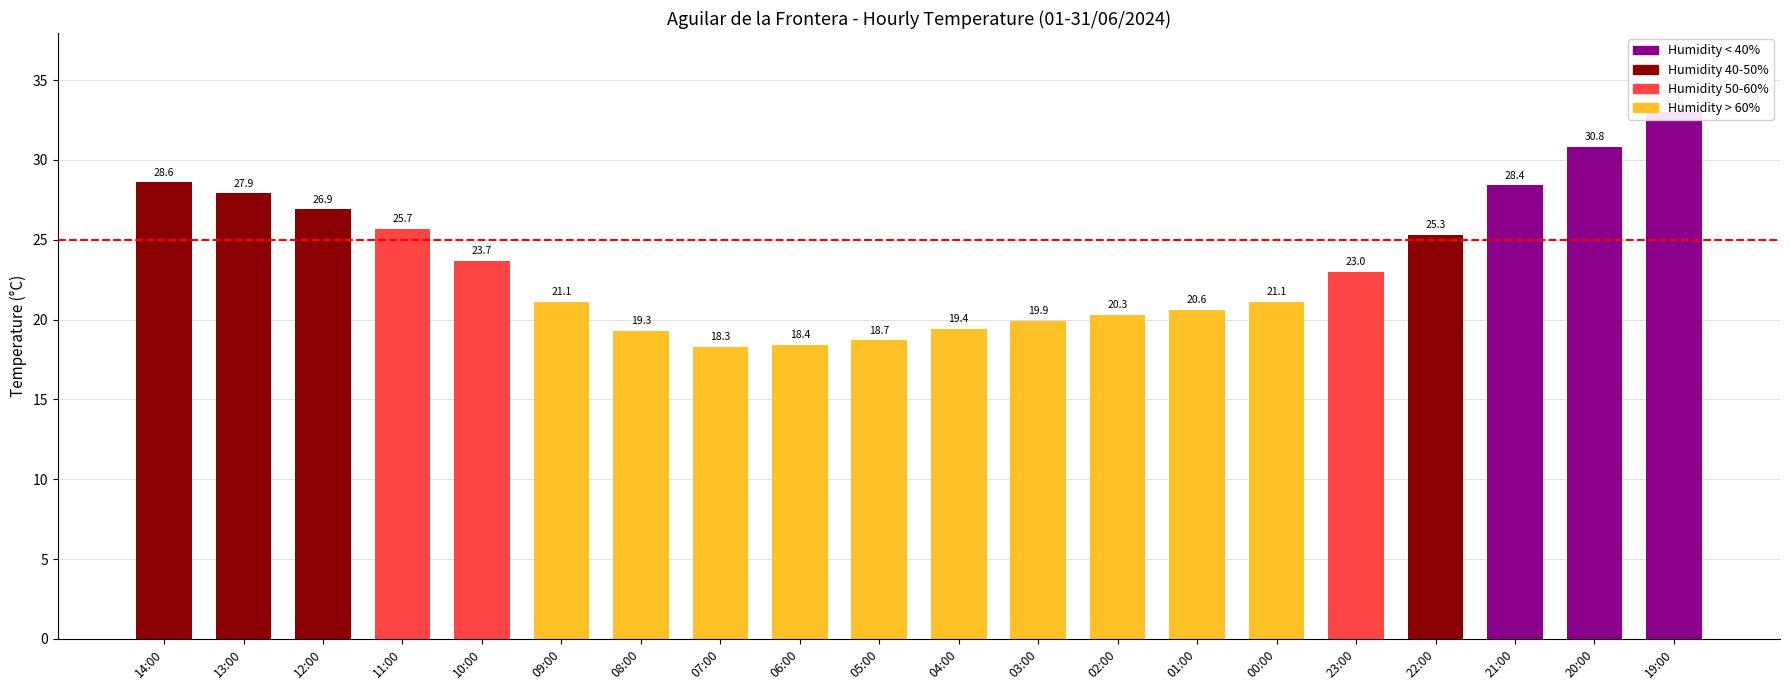

List the labels in order of value, largest first.

19:00, 20:00, 14:00, 21:00, 13:00, 12:00, 11:00, 22:00, 10:00, 23:00, 09:00, 00:00, 01:00, 02:00, 03:00, 04:00, 08:00, 05:00, 06:00, 07:00